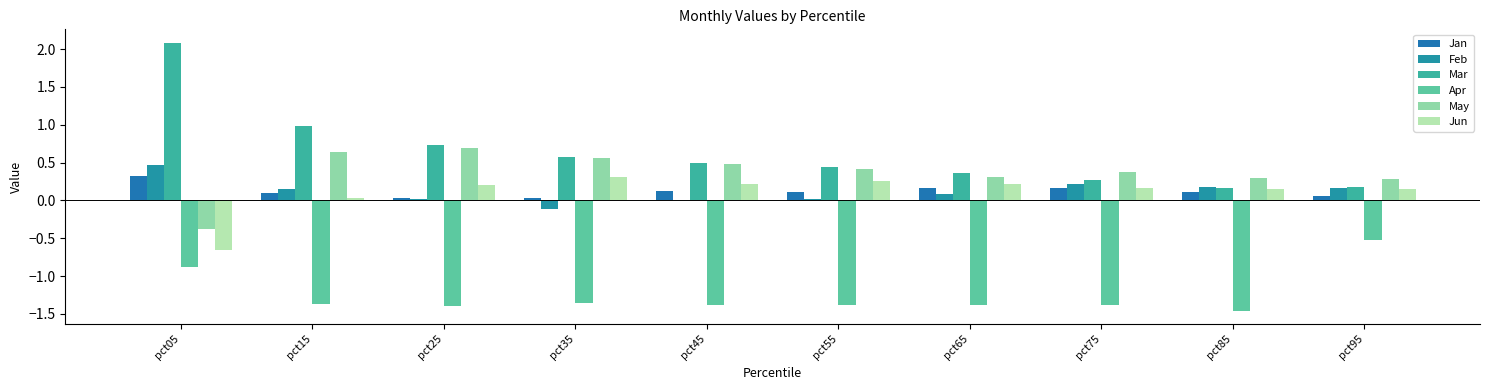

Is it true that Mar equals 0.2 at pct95?

True